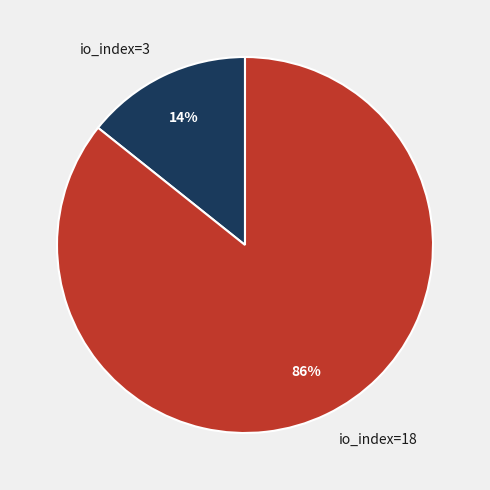

Which category has the biggest portion of the pie?

io_index=18